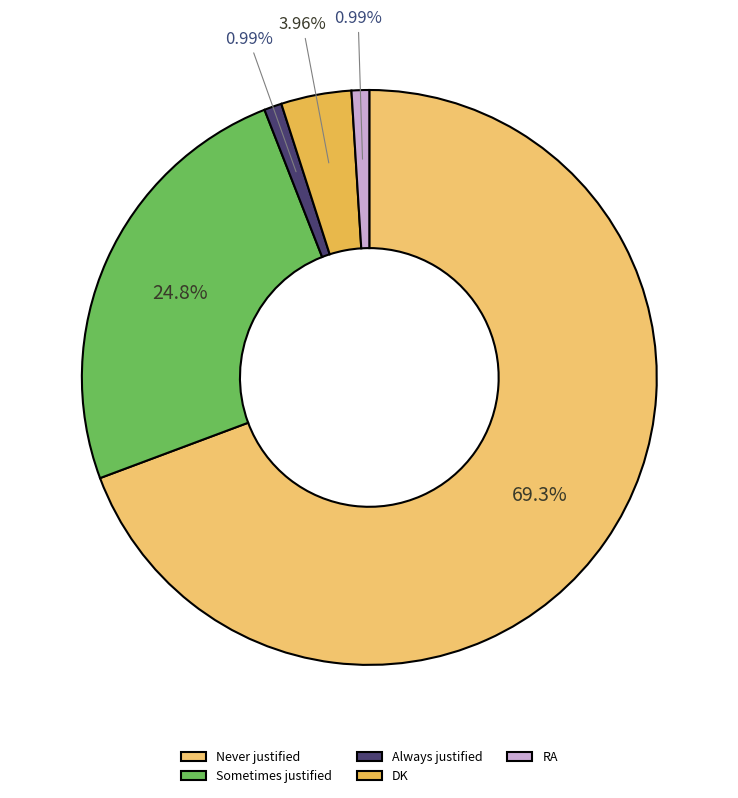

Count the number of slices in the pie.

5